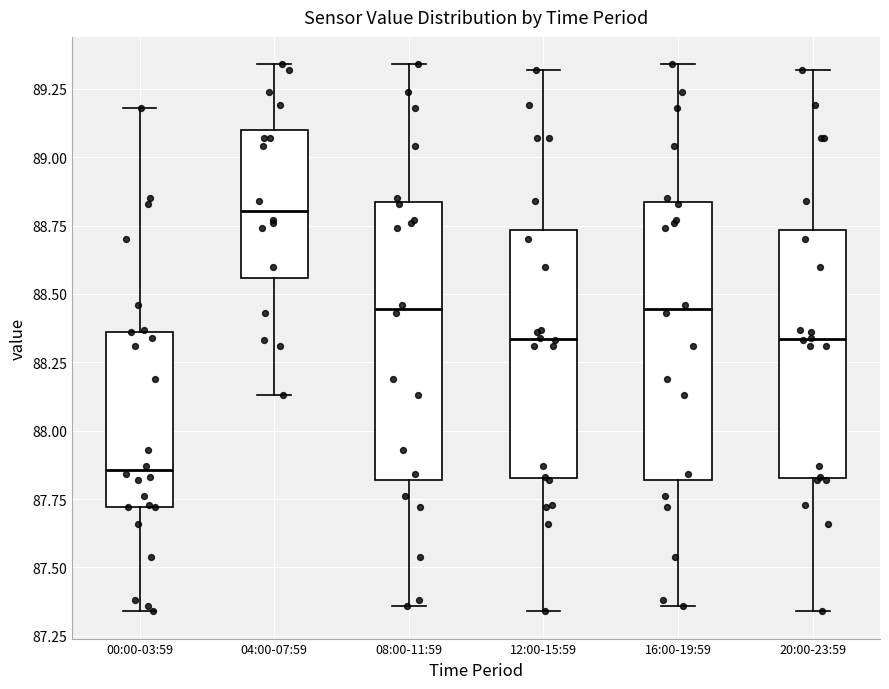

Where does the upper whisker of the box for 20:00-23:59 end on the y-axis? The values are not printed on the chart, so give them approximately, as read against the axis.

89.30